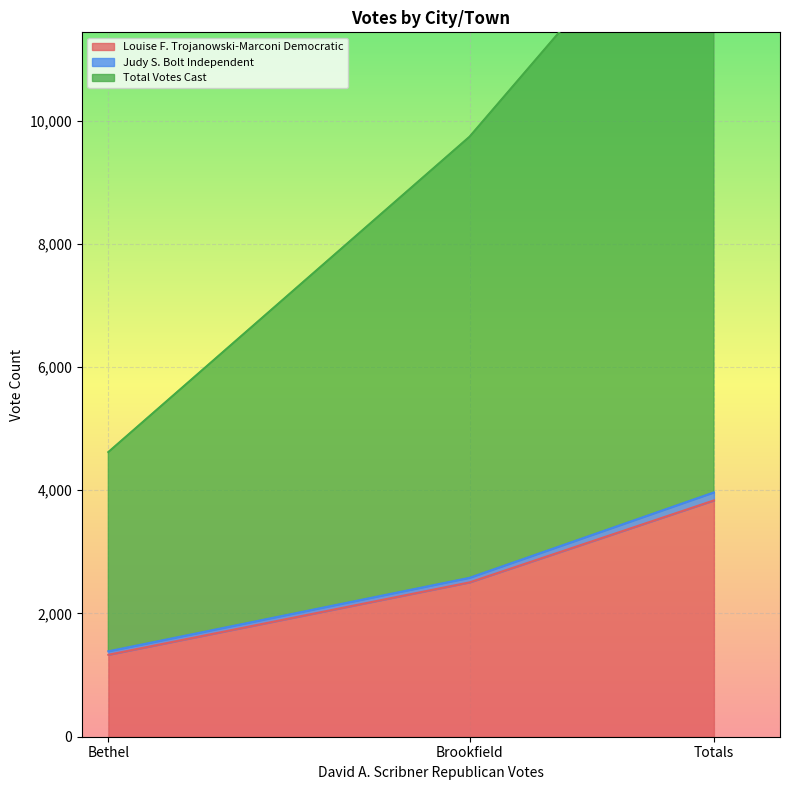

What is the label of the 3rd point from the right?

Bethel